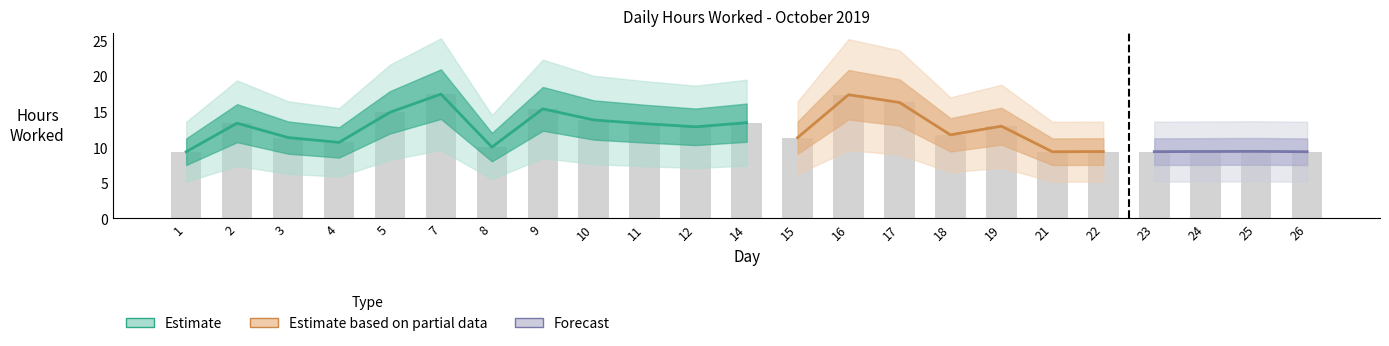

What is the difference between the values at 12 and 10?

1.0